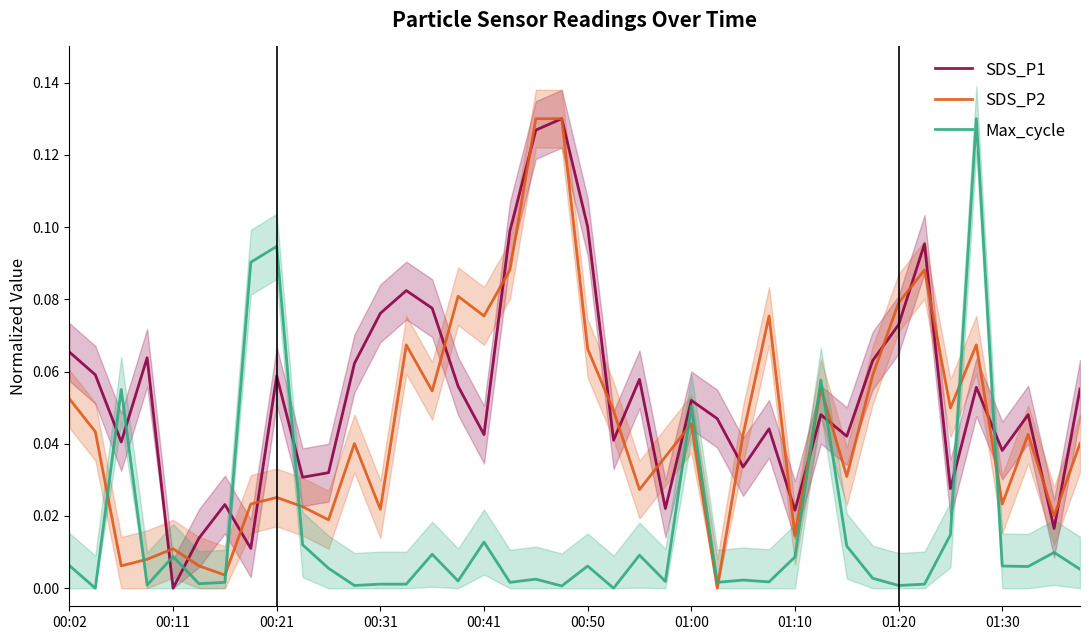

The Max_cycle series shows 0.0 at 11. True or false?

False